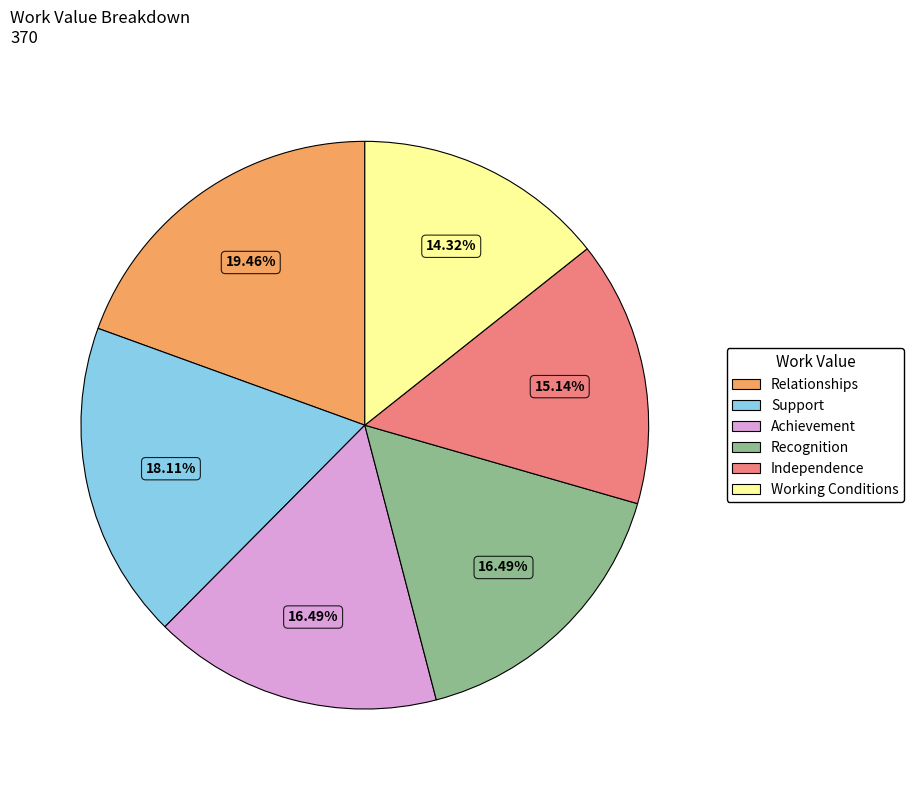

What portion of the pie excludes Relationships?

80.5%